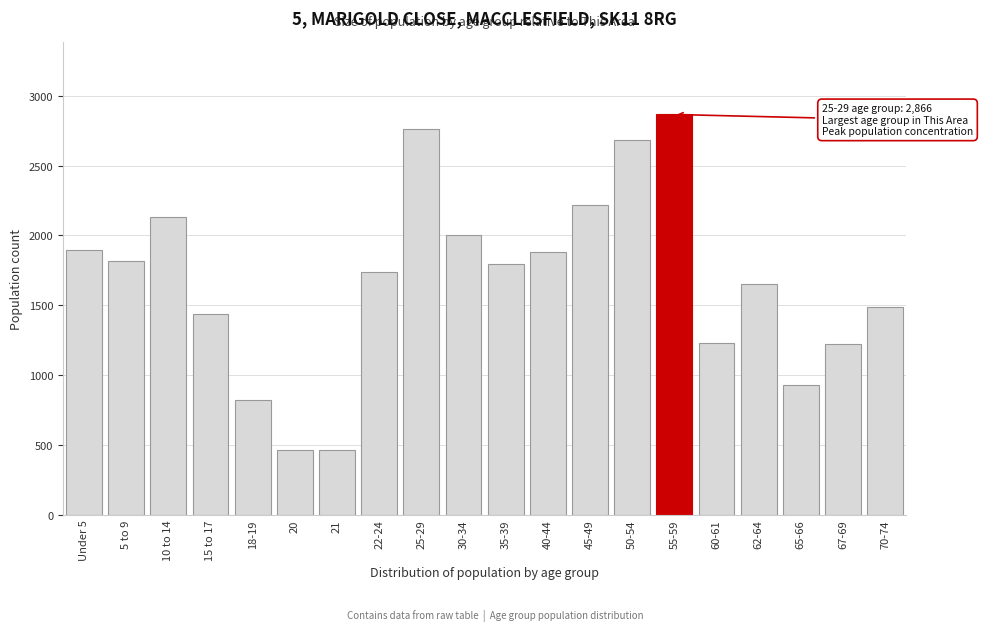

The value at 20 is 296. True or false?

False